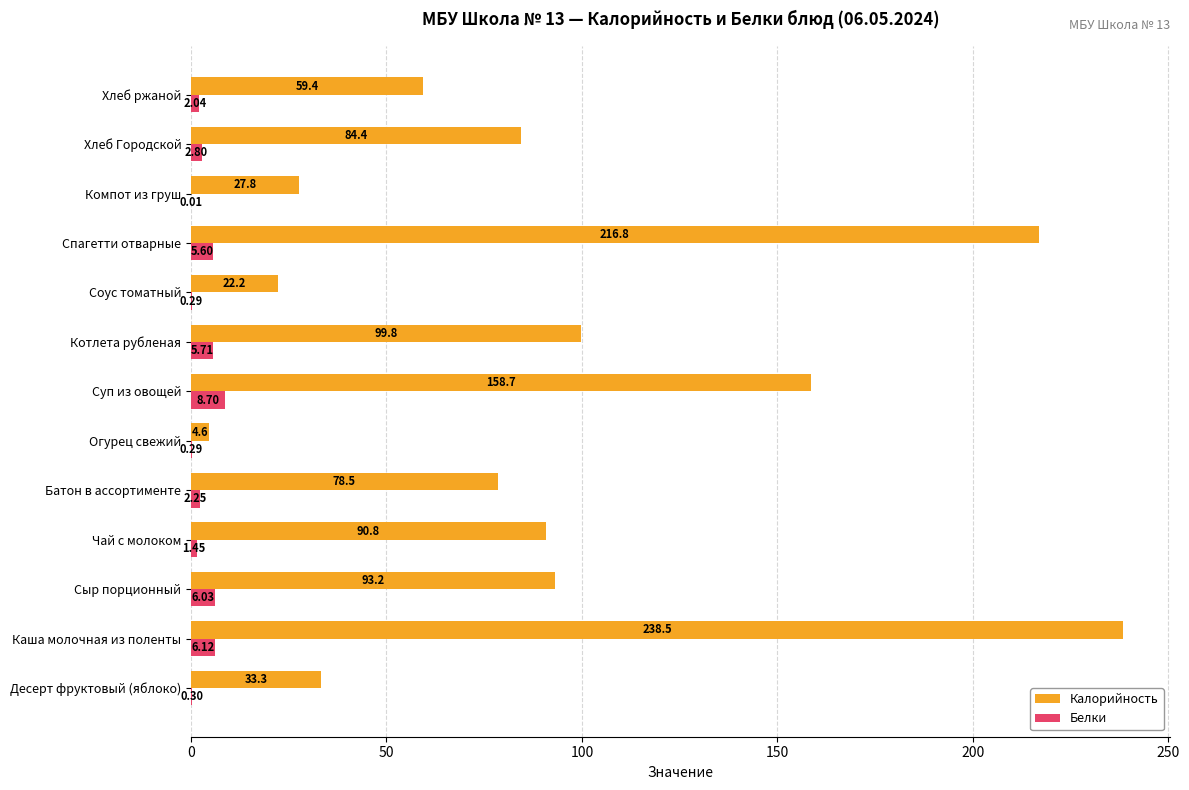

What is the sum of the Белки values at Компот из груш and Огурец свежий?

0.3